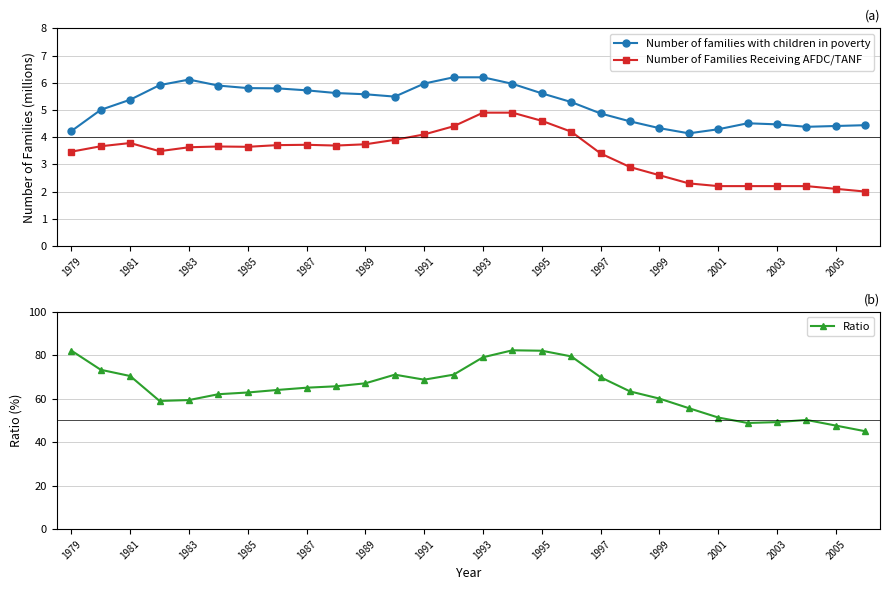

What is the highest value of the Number of families with children in poverty series?

6.2